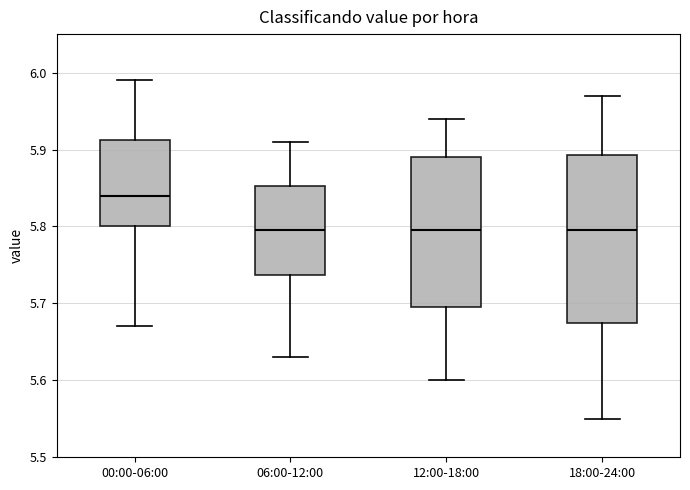

Where is the lower edge of the box for 06:00-12:00 on the y-axis? The values are not printed on the chart, so give them approximately, as read against the axis.

5.74